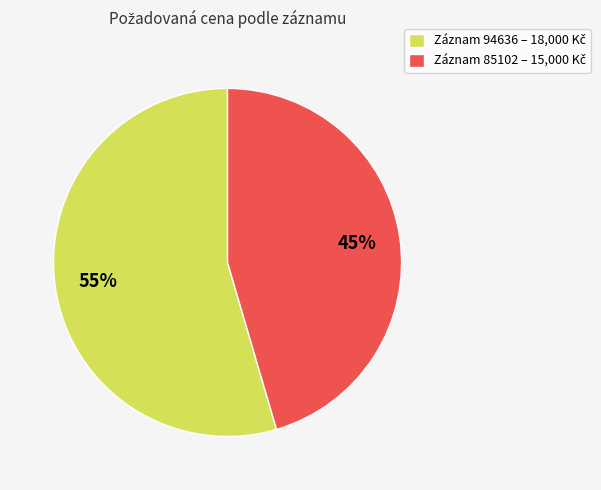

Is there a majority slice in this chart?

Yes